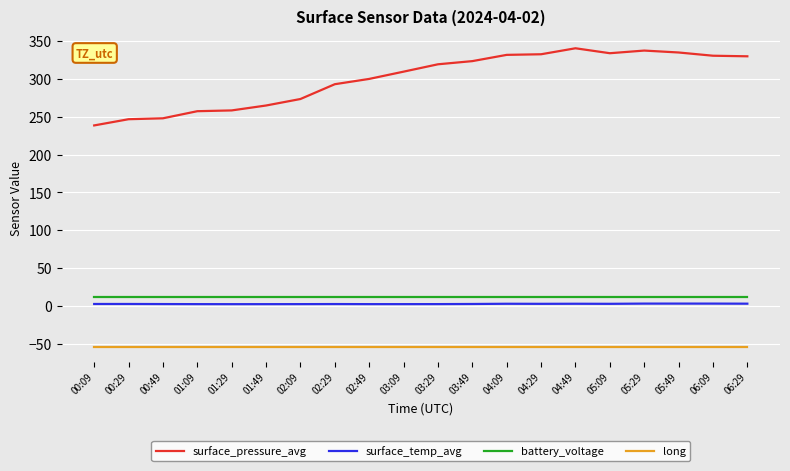

Which series changed the most between 01:49 and 03:49?

surface_pressure_avg